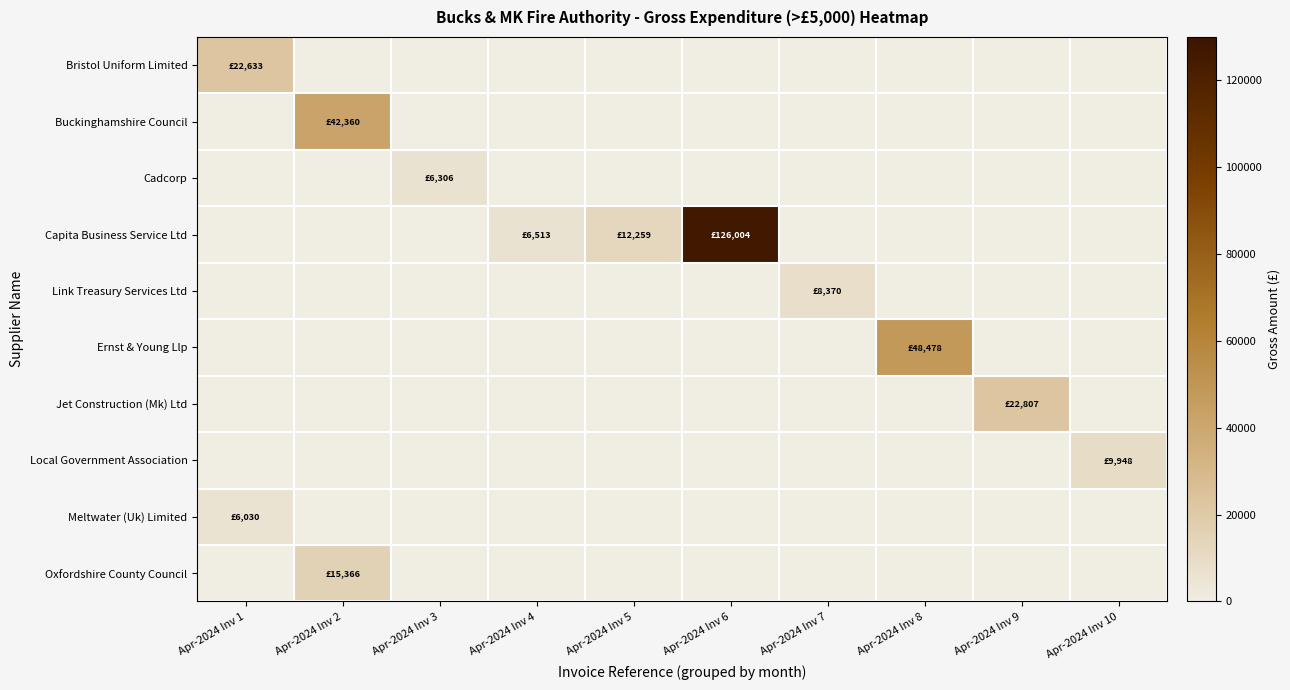

Which has a higher value, Apr-2024 Inv 3 or Apr-2024 Inv 6?

Apr-2024 Inv 3